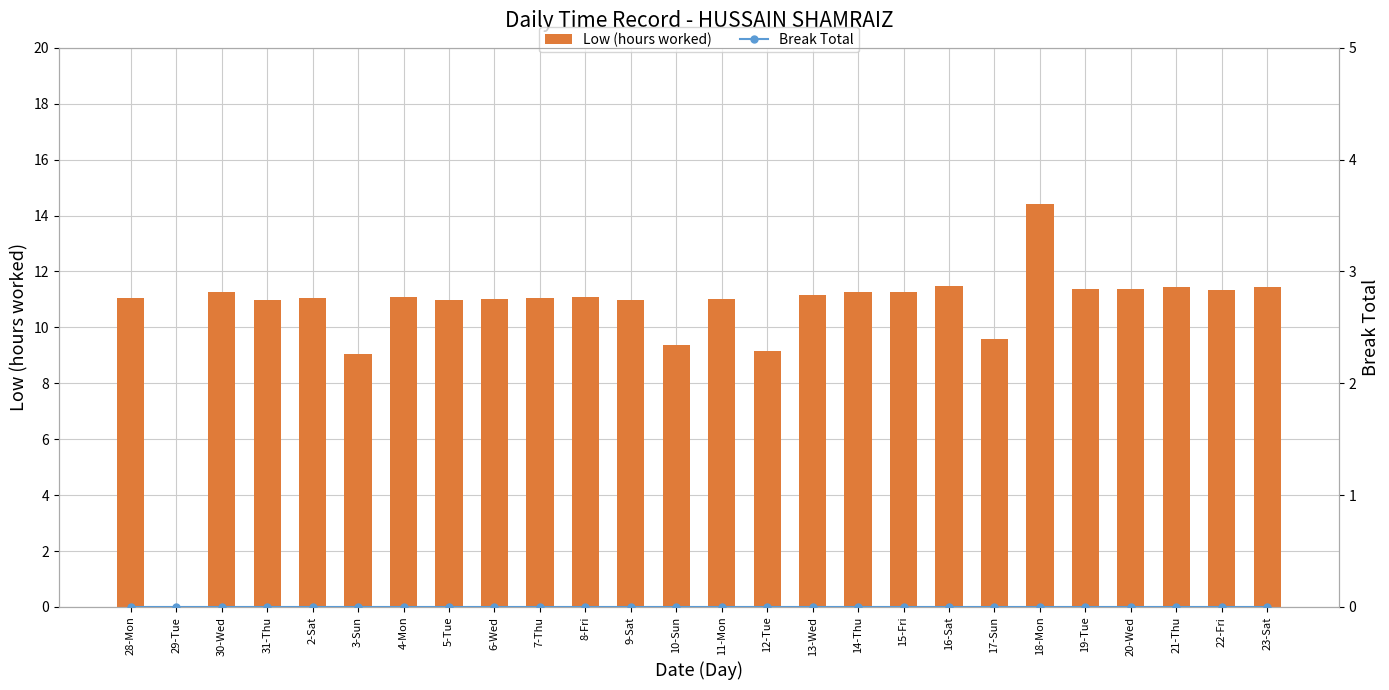

Where is Low (hours worked) nearest to the value 7?

3-Sun